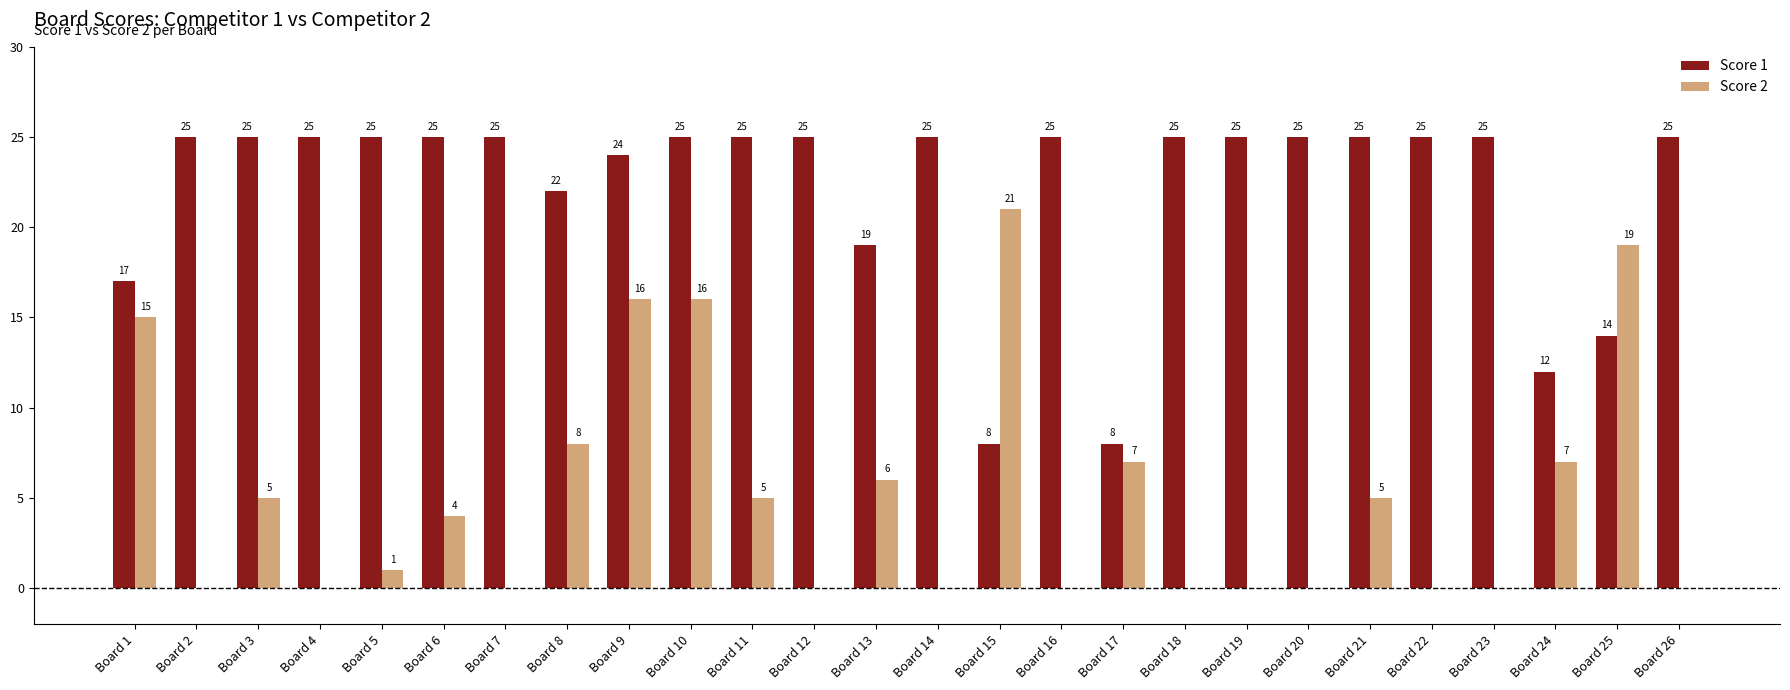

What is the total value across all series at Board 25?

33